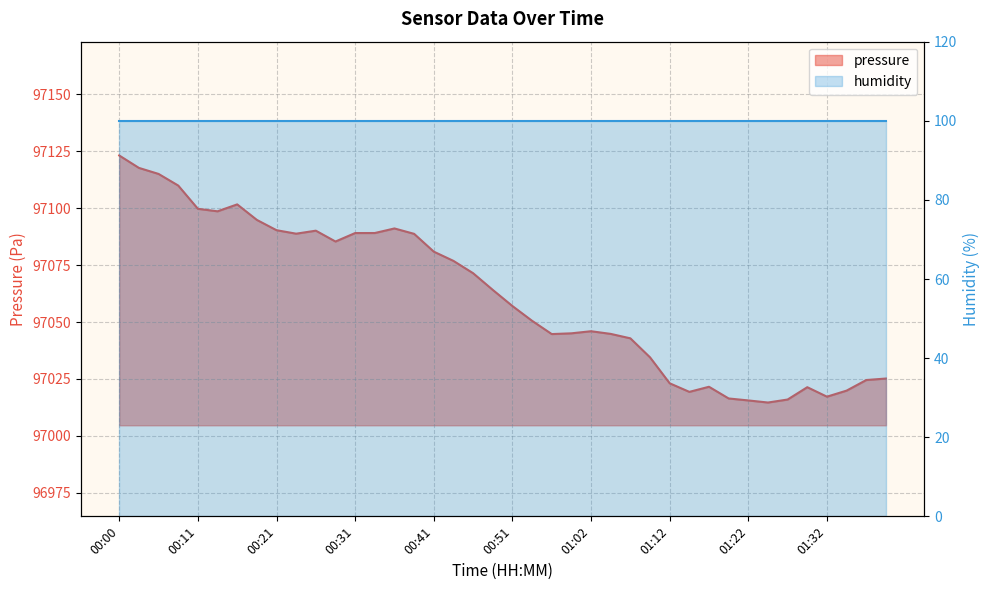

What is the difference between the maximum and minimum values?

108.5